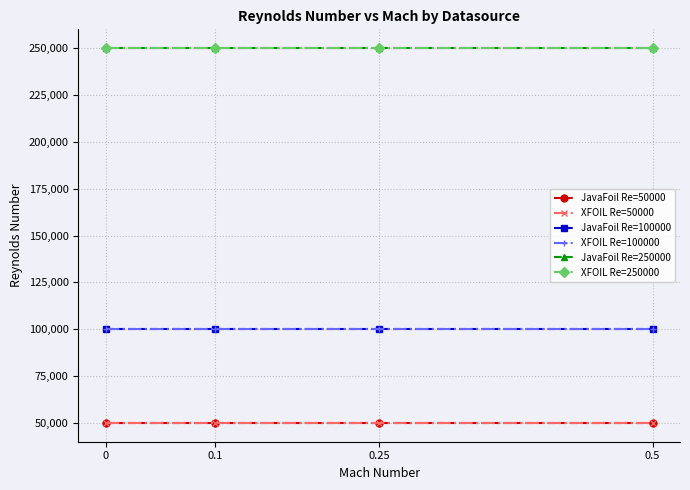

What is the label of the 1st point from the right?

0.5